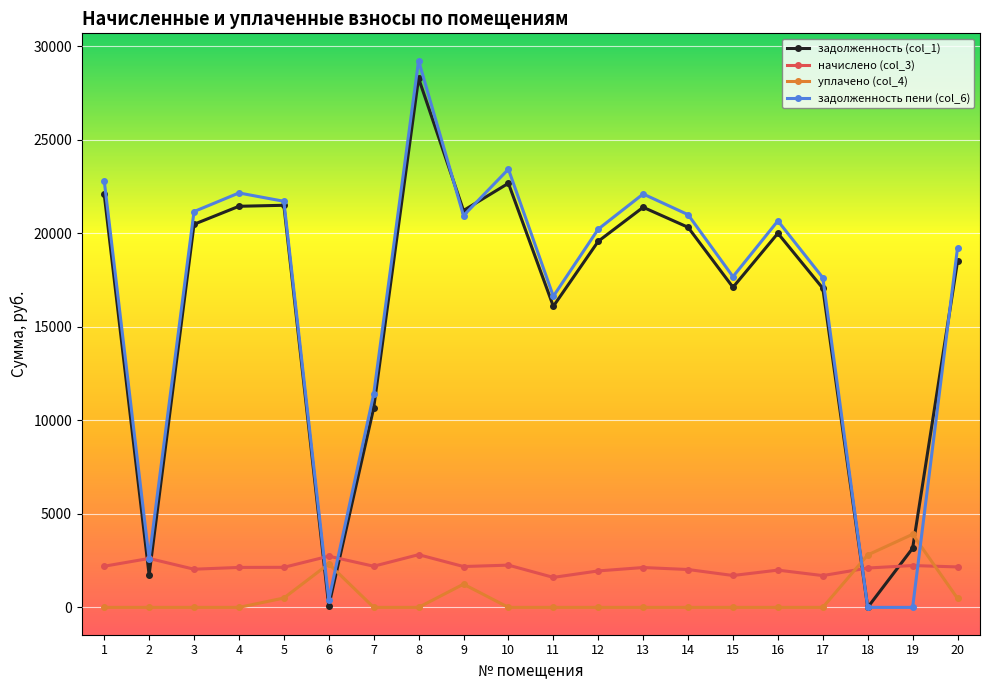

How many categories are shown in the chart?

20